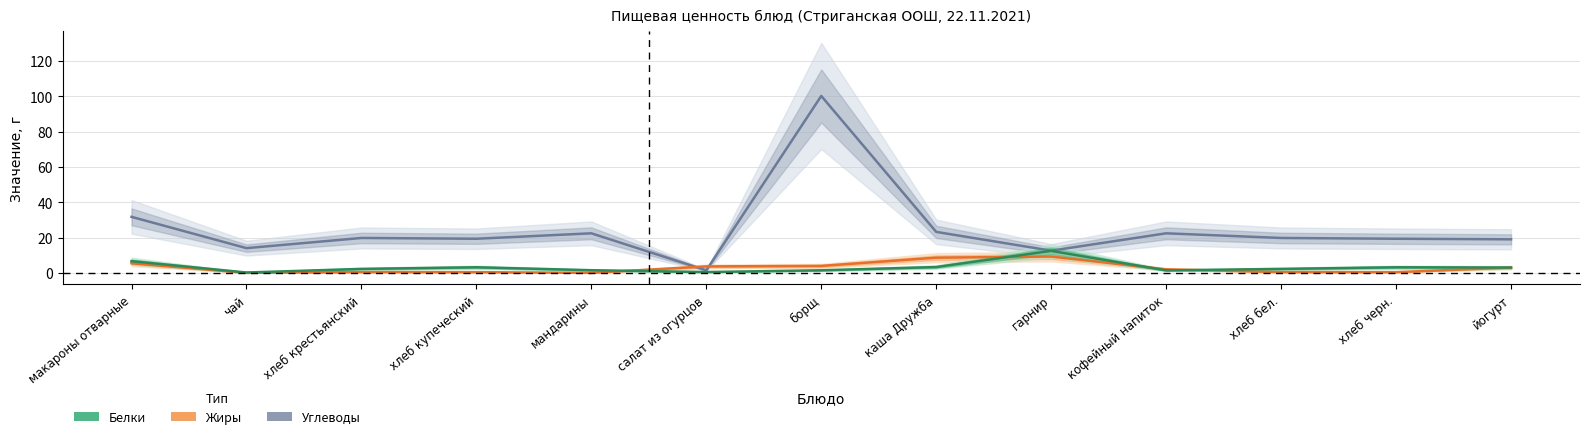

Is it true that Углеводы equals 19.3 at хлеб купеческий?

True